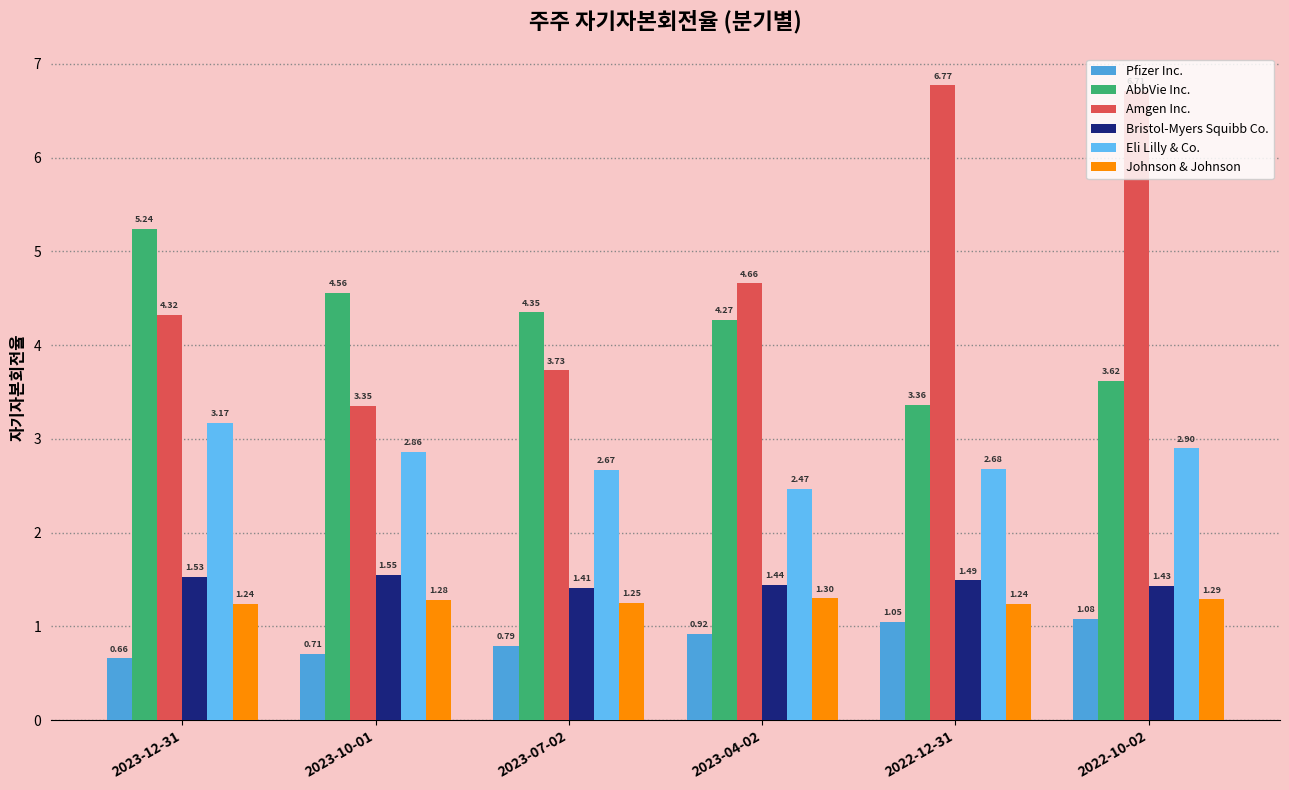

What value does the AbbVie Inc. series have at 2022-10-02?

3.6